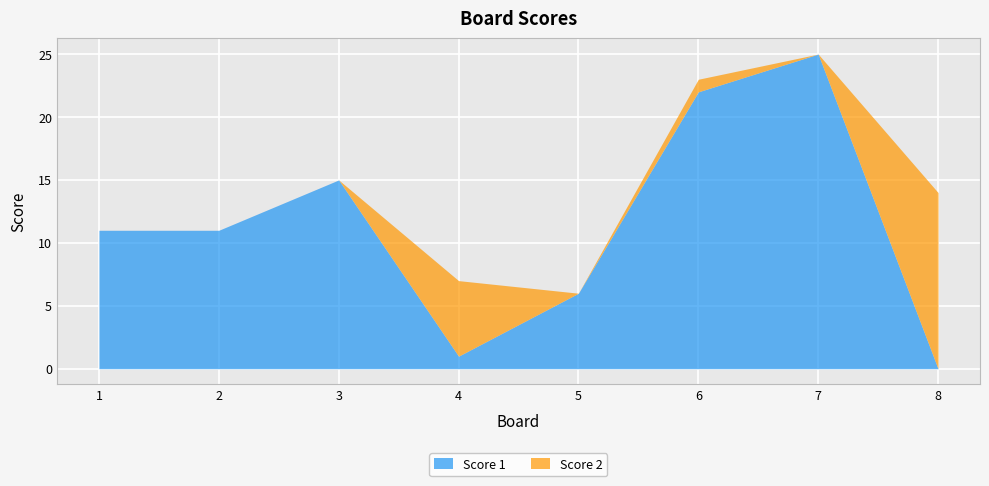

What is the sum of all values?

91